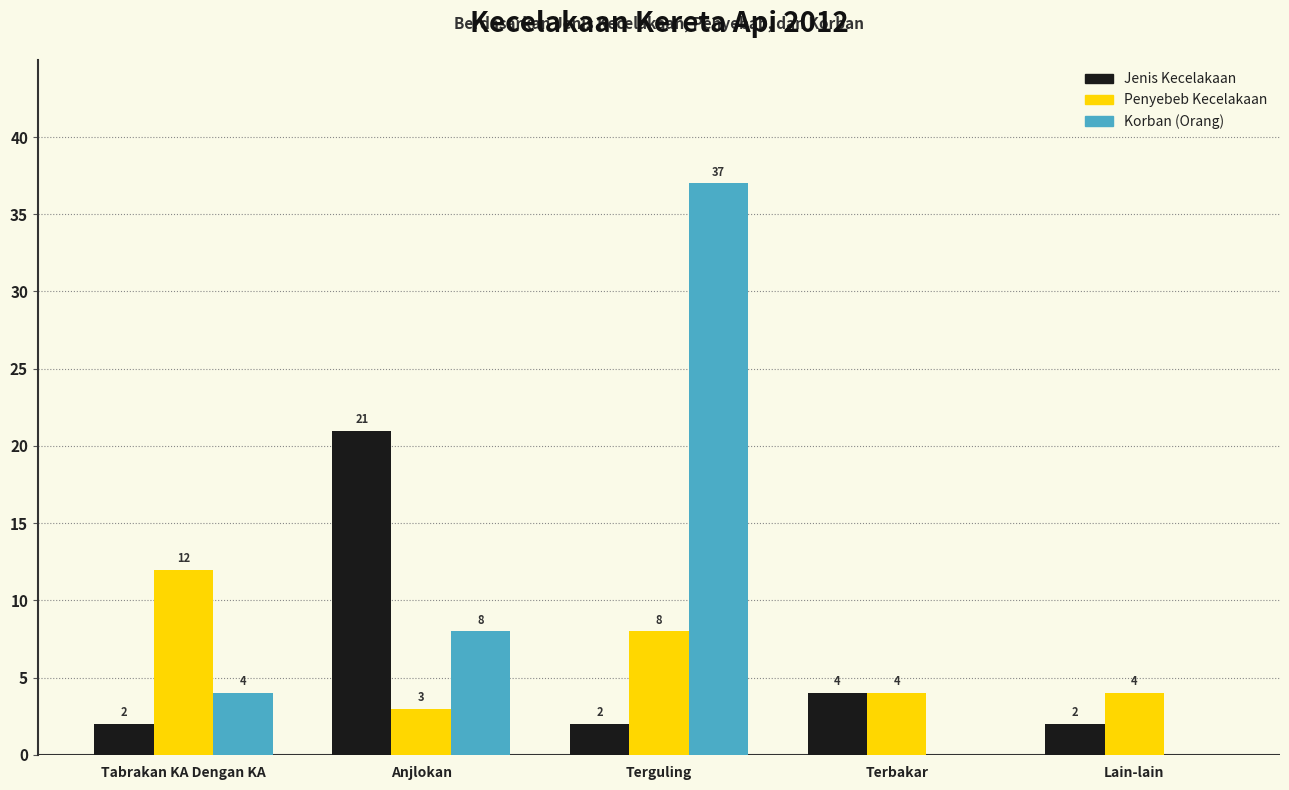

Where is Korban (Orang) nearest to the value 18?

Anjlokan